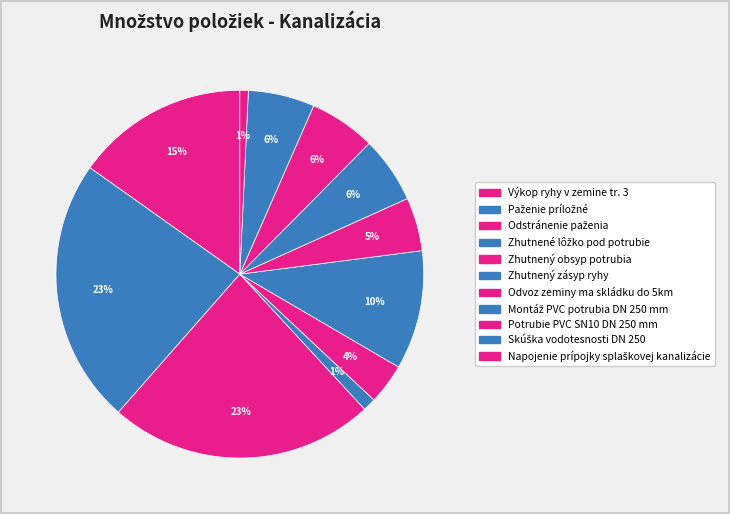

Rank the categories by value from highest to lowest.

Paženie príložné, Odstránenie paženia, Výkop ryhy v zemine tr. 3, Zhutnený zásyp ryhy, Montáž PVC potrubia DN 250 mm, Potrubie PVC SN10 DN 250 mm, Skúška vodotesnosti DN 250, Odvoz zeminy ma skládku do 5km, Zhutnený obsyp potrubia, Zhutnené lôžko pod potrubie, Napojenie prípojky splaškovej kanalizácie